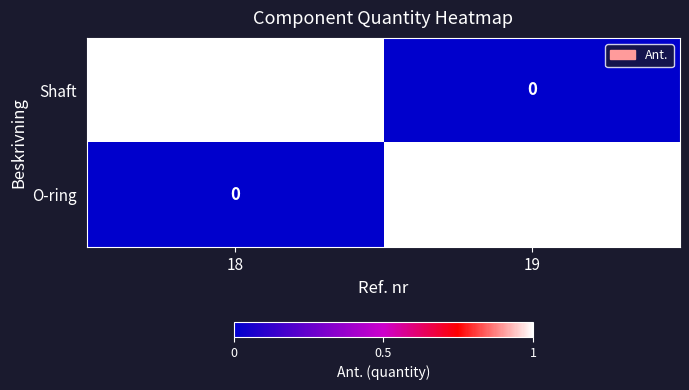

At which label is Shaft closest to 0?

19